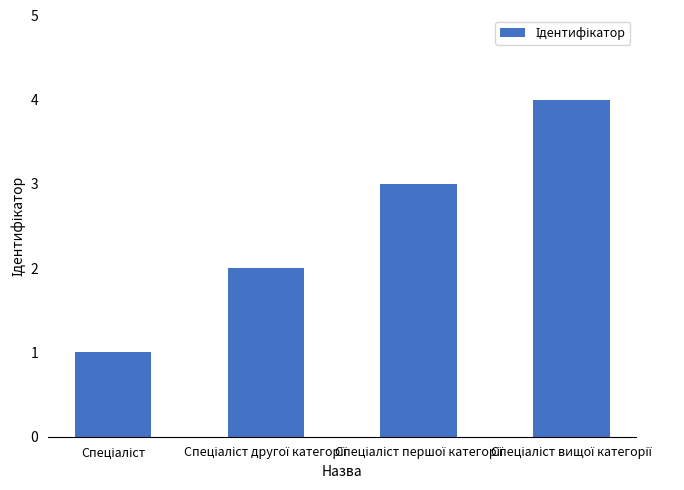

What is the maximum value shown in the chart?

4